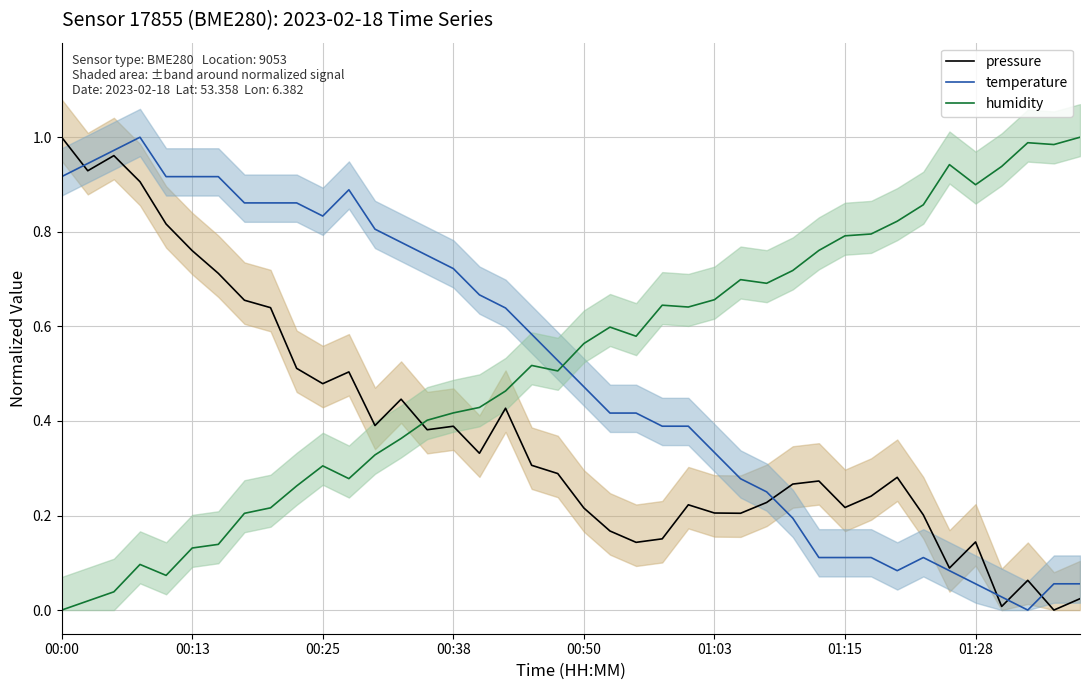

The value of pressure at 00:38 is 0.4. True or false?

True